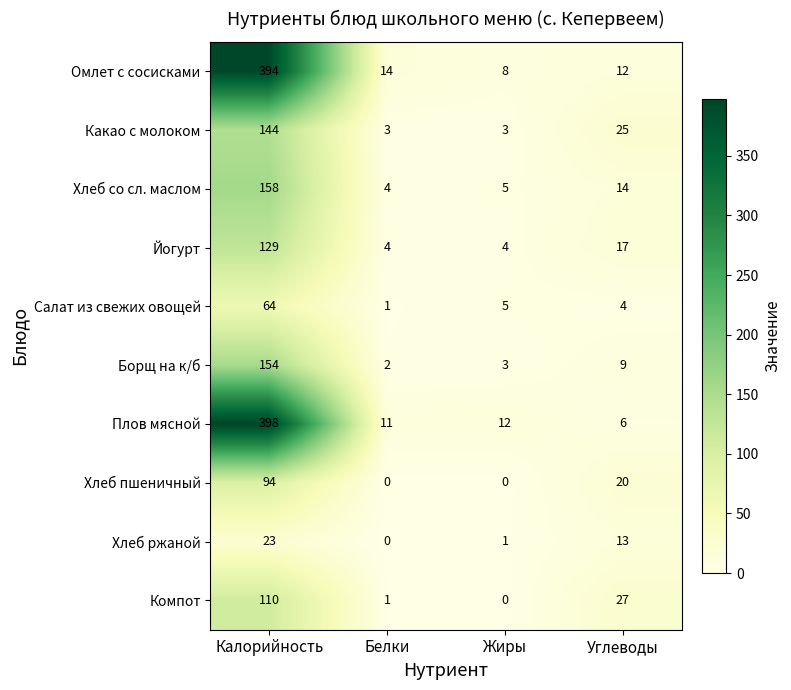

What is the spread (max minus min) of values at Калорийность?

375